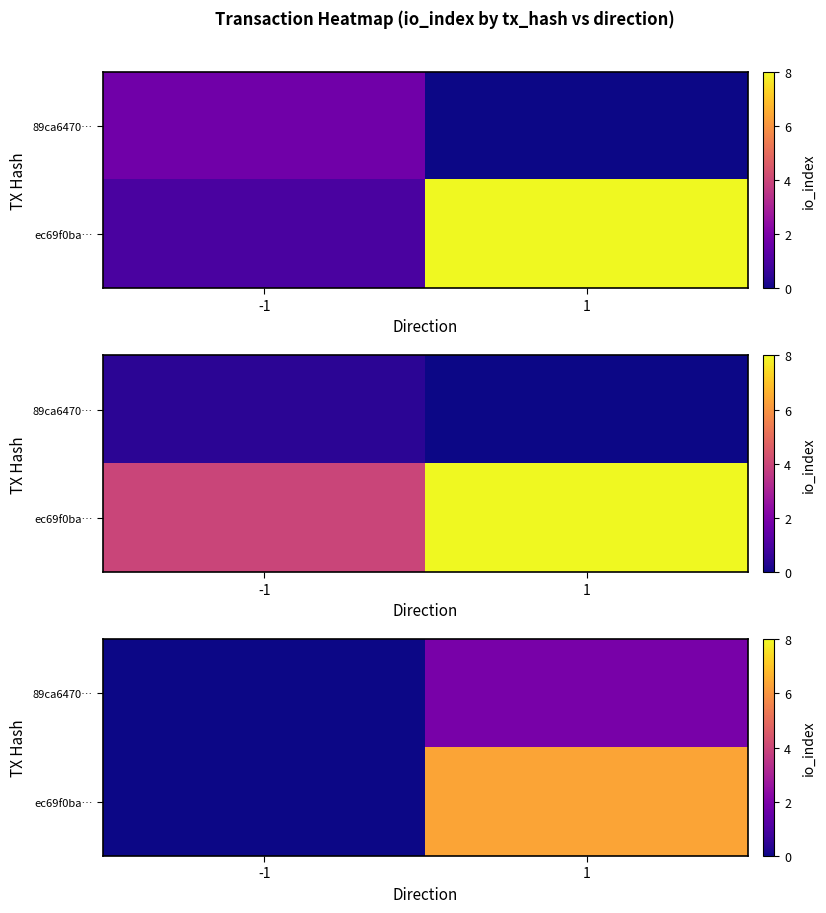

At 1, list the series in order from largest to smallest.

ec69f0ba…, 89ca6470…